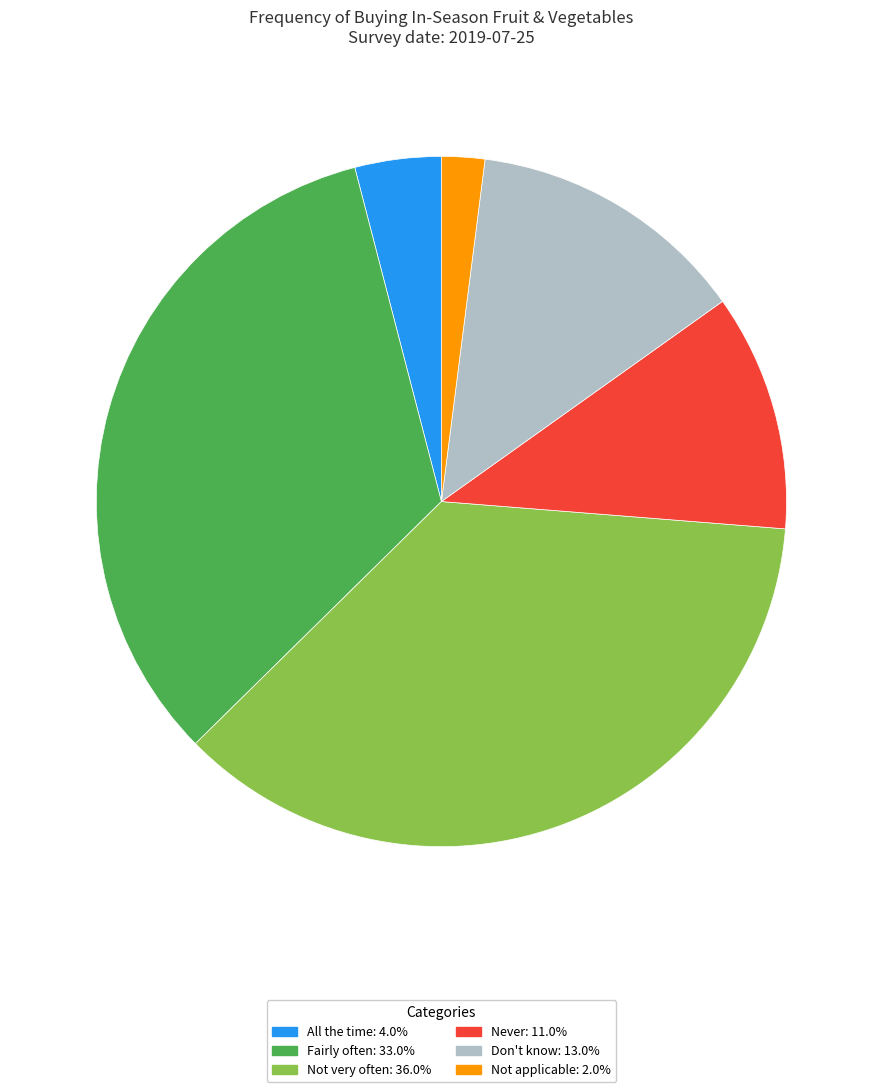

Between Not applicable and Not very often, which is larger?

Not very often